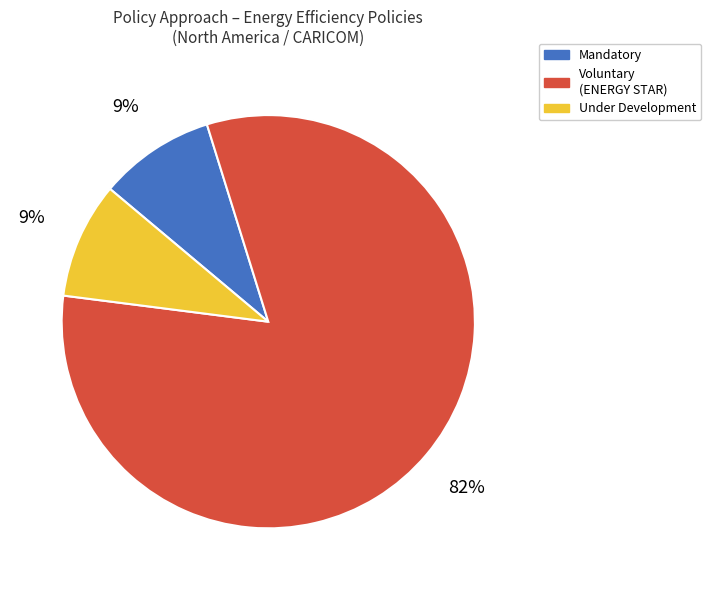

Does Mandatory account for over 50% of the chart?

No